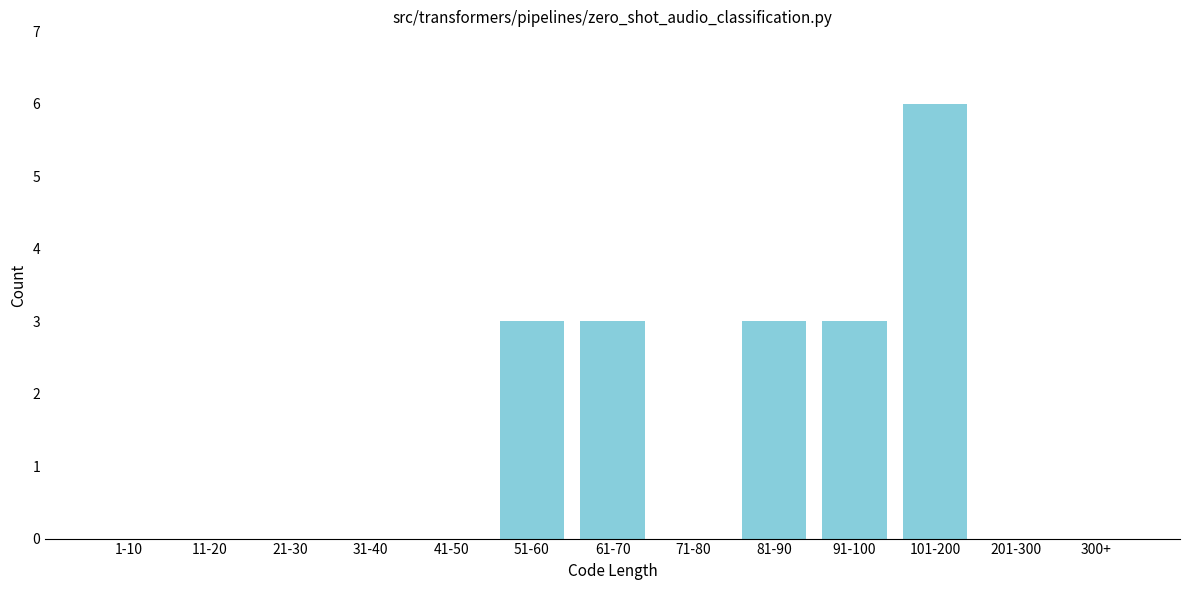

Reading left to right, what are all the values shown in this chart?

1-10=0	11-20=0	21-30=0	31-40=0	41-50=0	51-60=3	61-70=3	71-80=0	81-90=3	91-100=3	101-200=6	201-300=0	300+=0